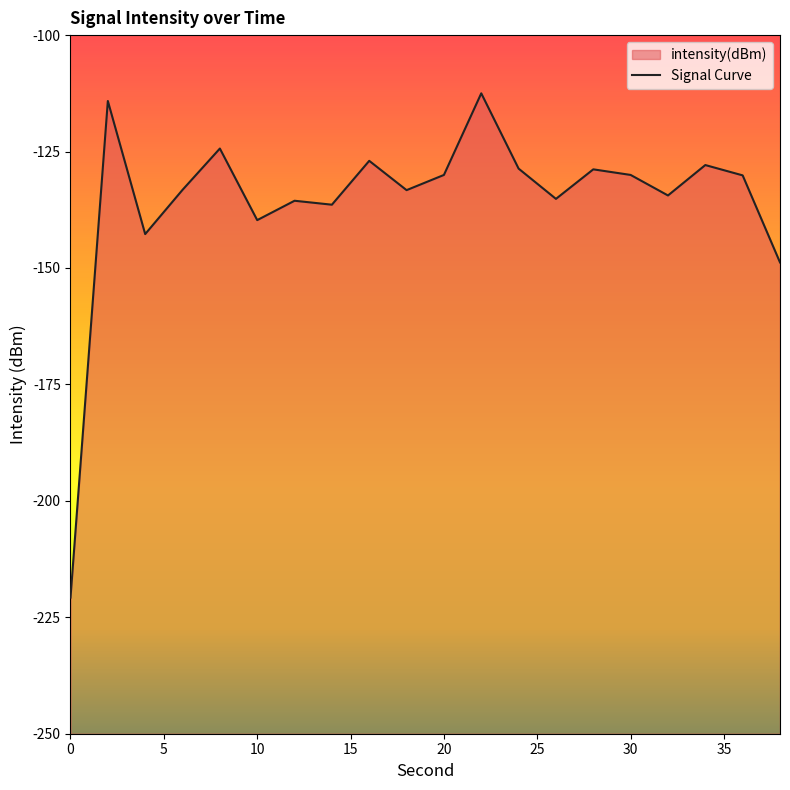

True or false: the data shows -357.6 at 0.

False